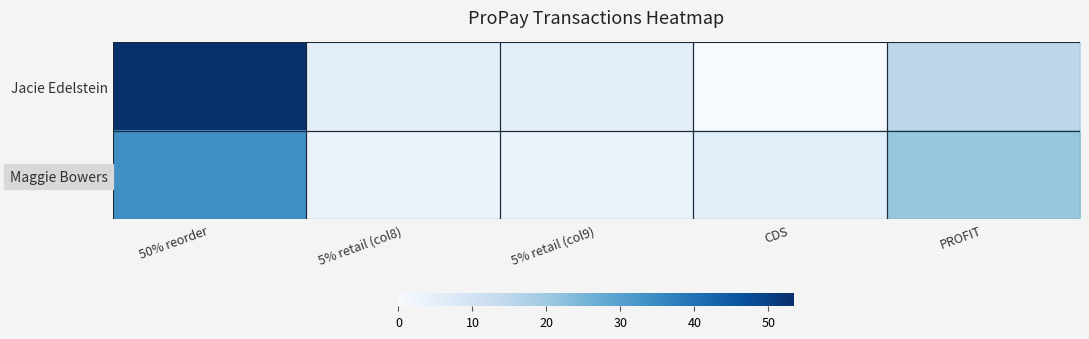

Which series has the widest spread of values?

Jacie Edelstein